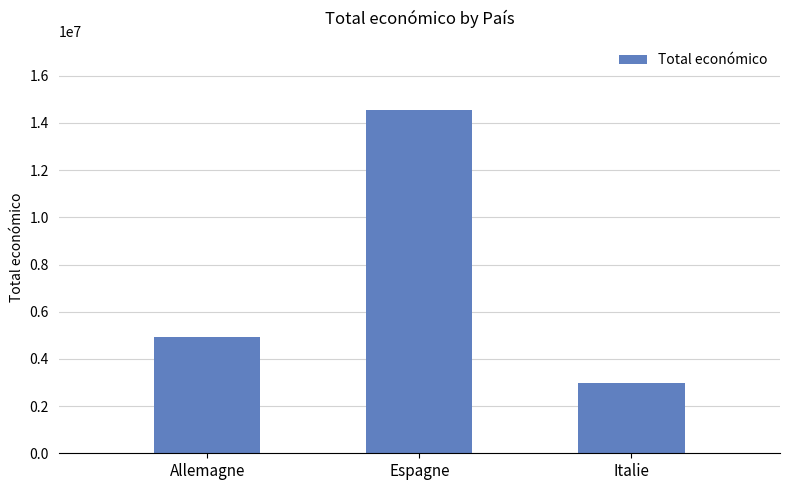

What is the difference between the maximum and minimum values?

11564394